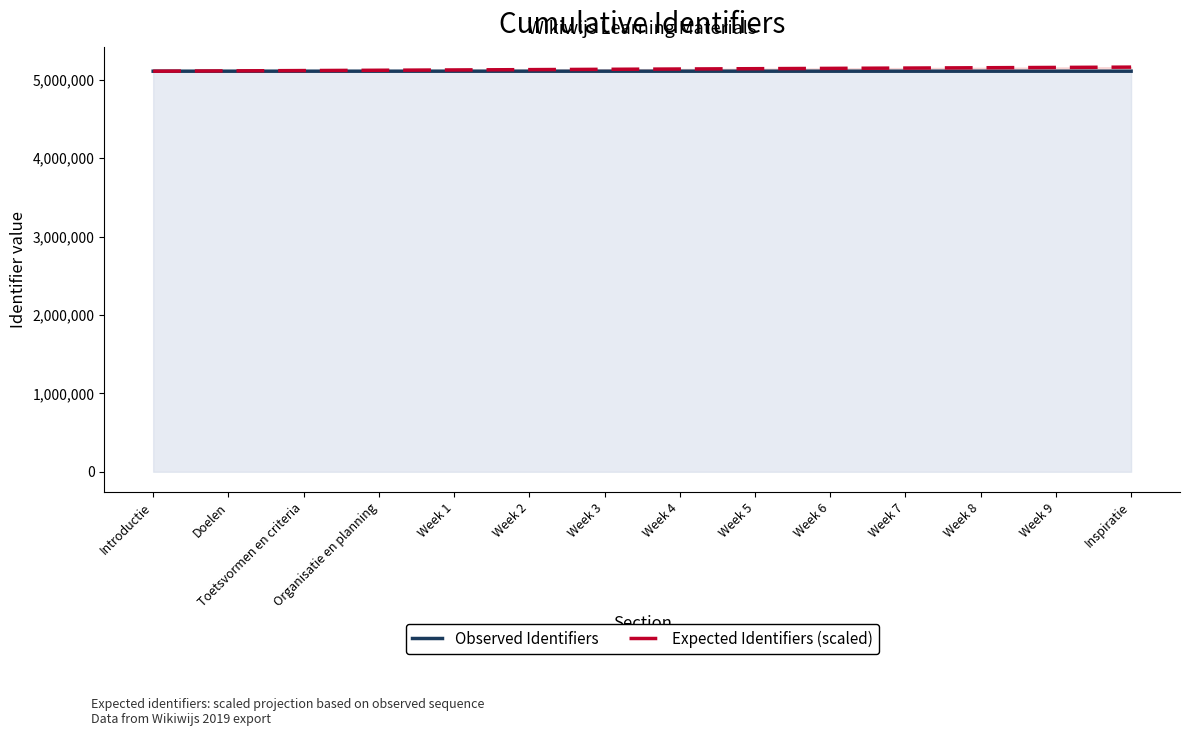

At which category is the sum across all series the highest?

Inspiratie